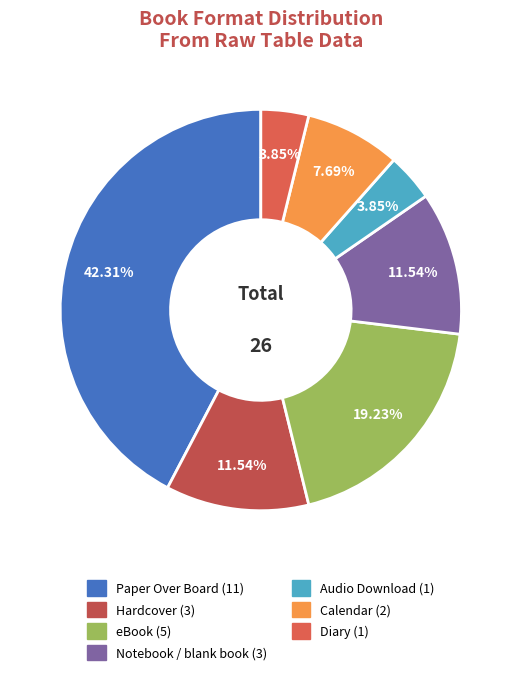

Is it true that Hardcover is 12% of the pie?

True